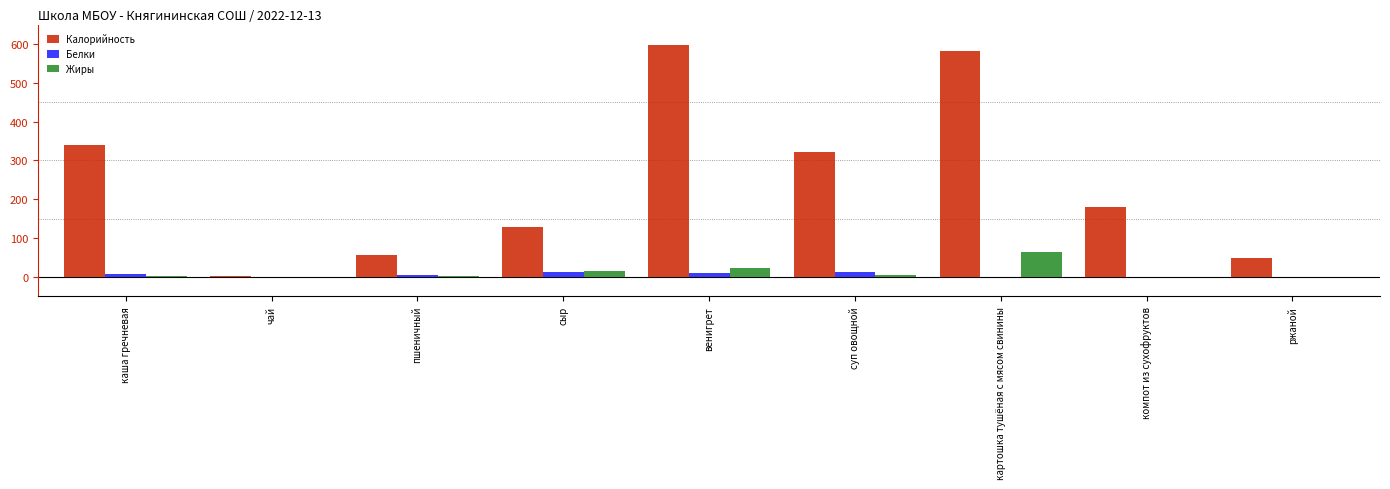

What is the average value of the Калорийность series?

250.7